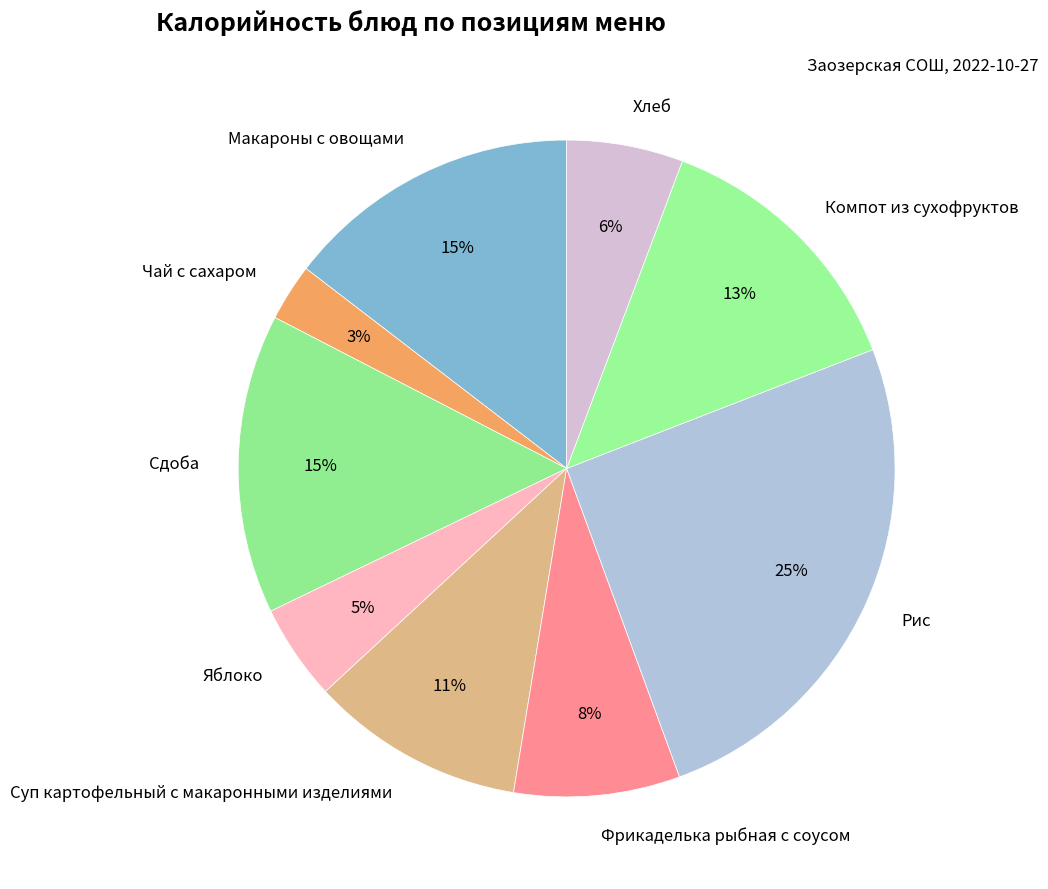

Is it true that Яблоко is 5% of the pie?

True